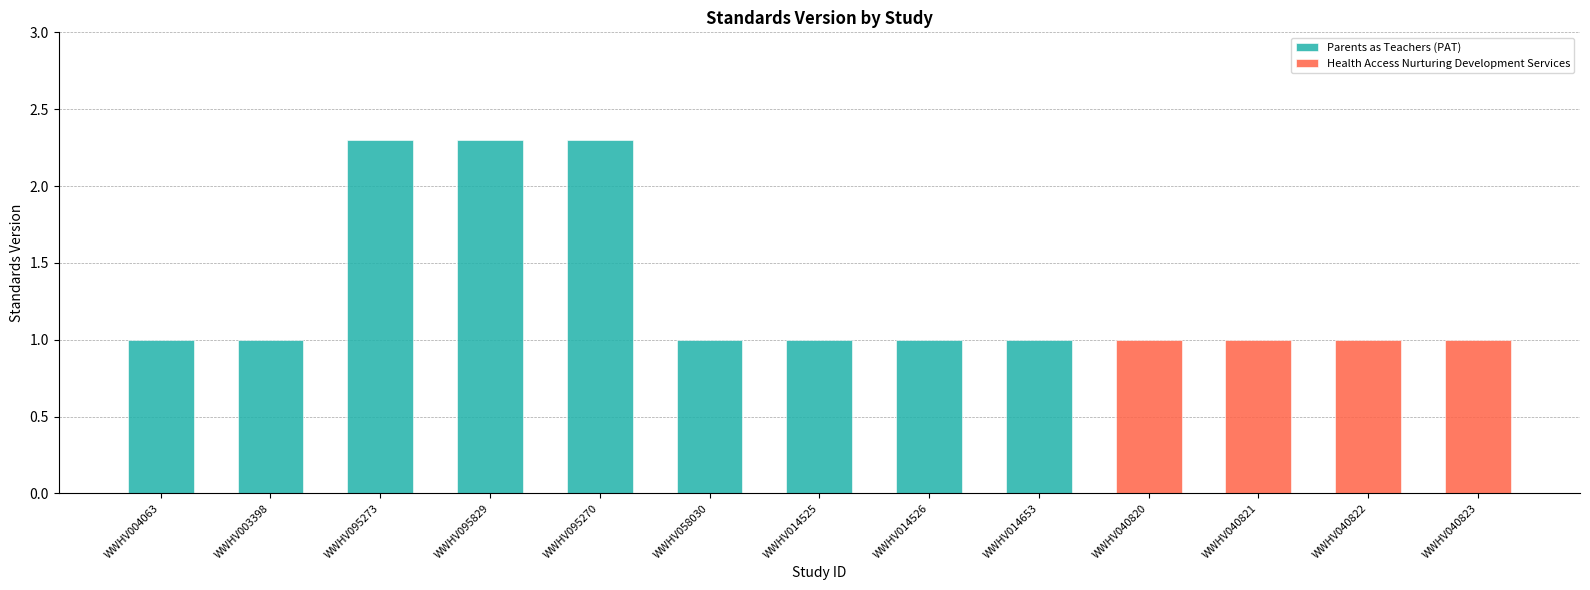

The value of Parents as Teachers (PAT) at WWHV095273 is 2.3. True or false?

True